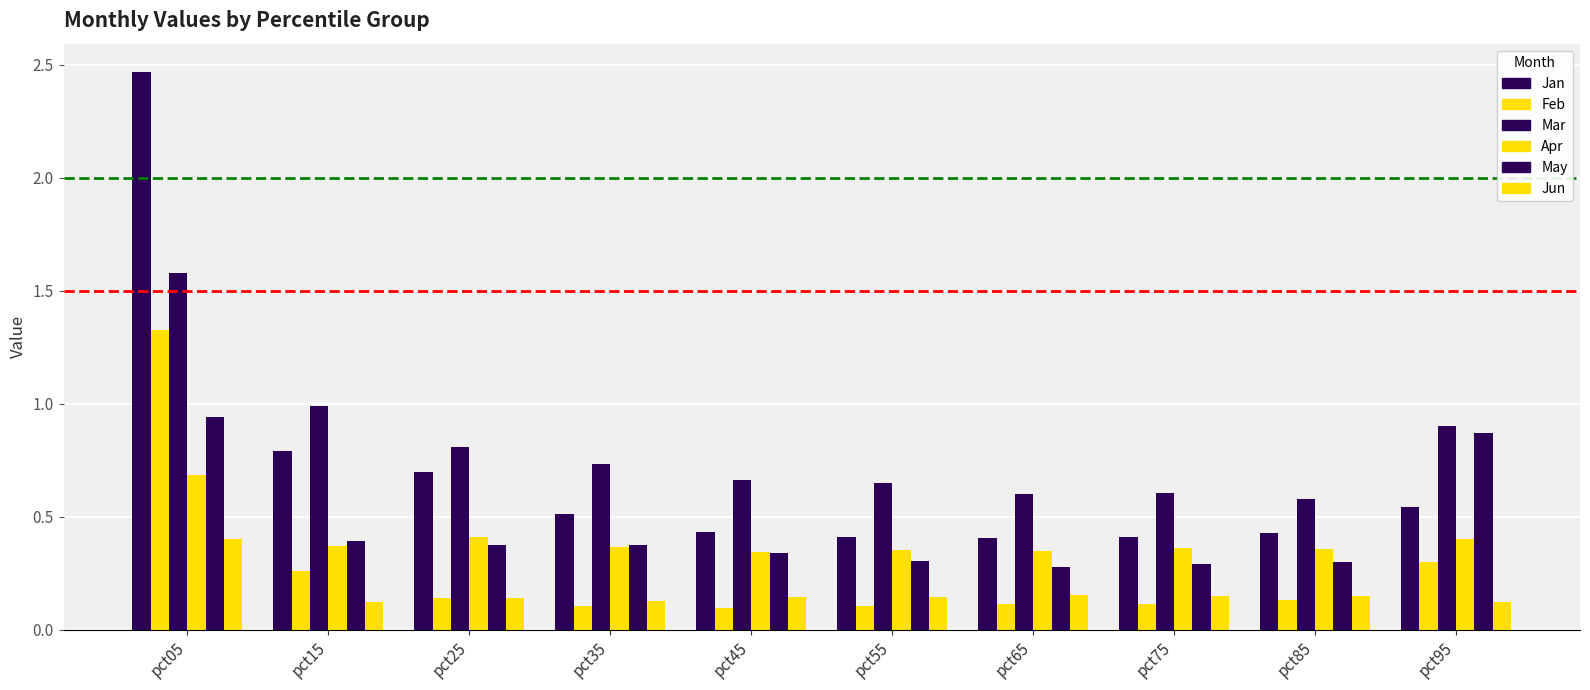

Is it true that Jan equals 0.4 at pct85?

True